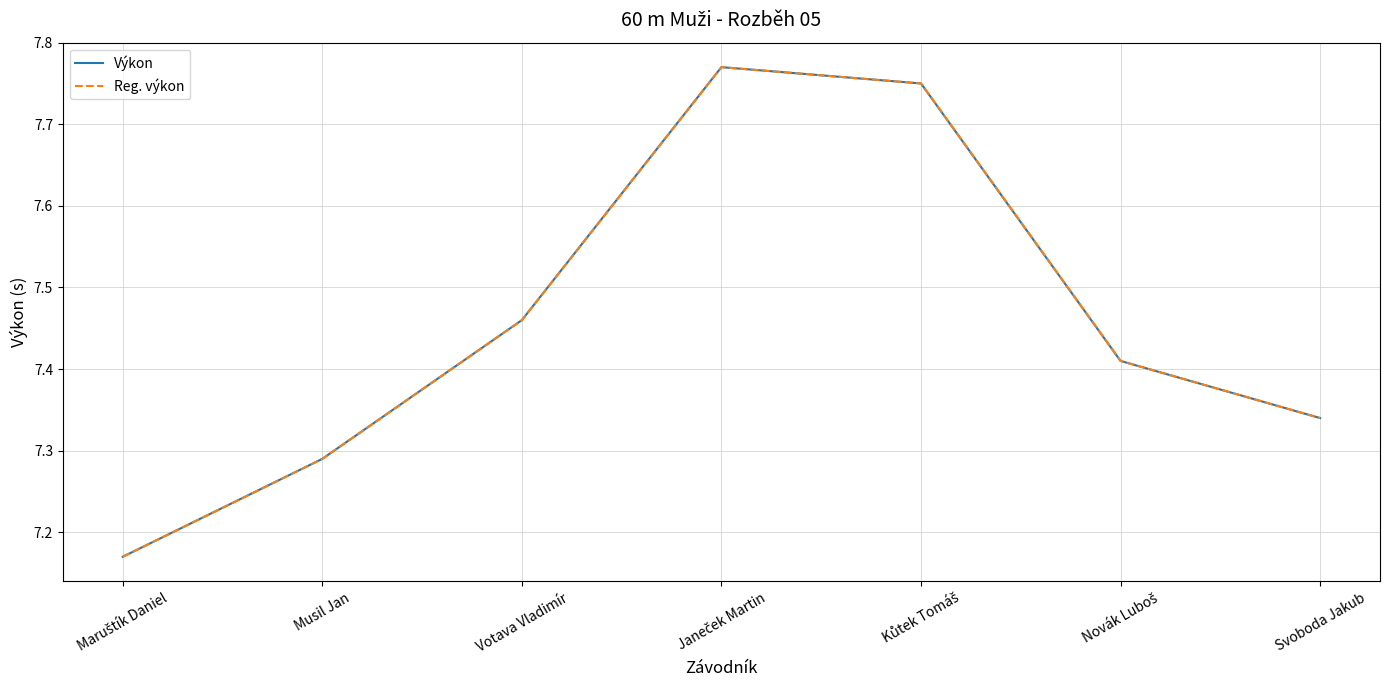

What is the label of the 6th point from the right?

Musil Jan